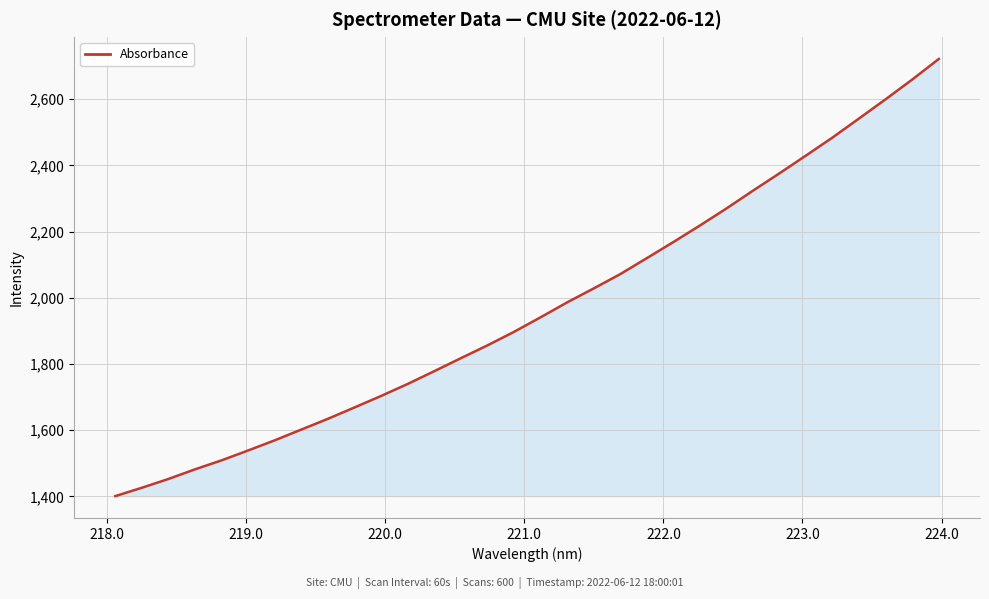

What is the difference between the maximum and minimum values?

1320.5